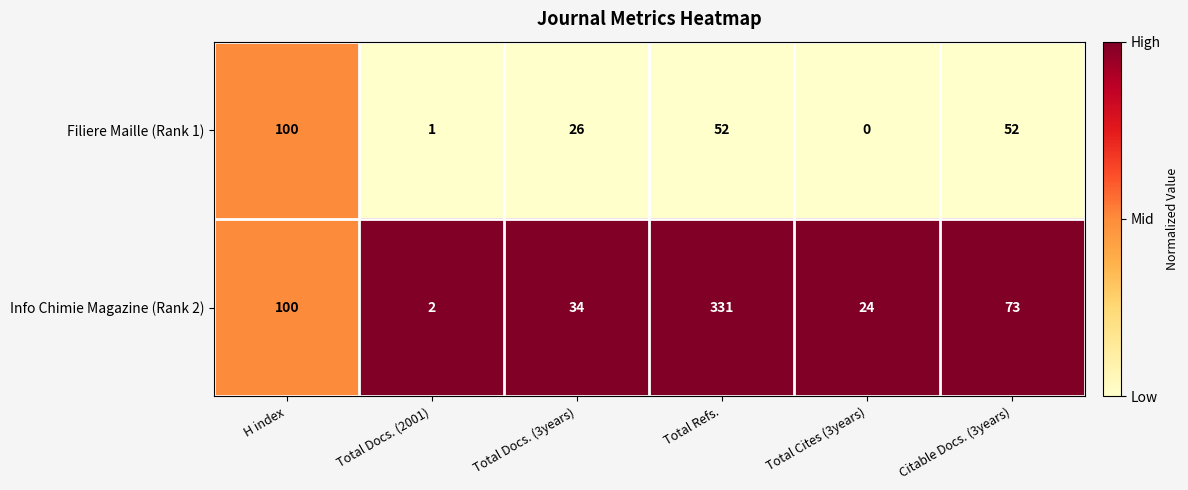

Which series changed the most between Total Docs. (3years) and Citable Docs. (3years)?

Info Chimie Magazine (Rank 2)